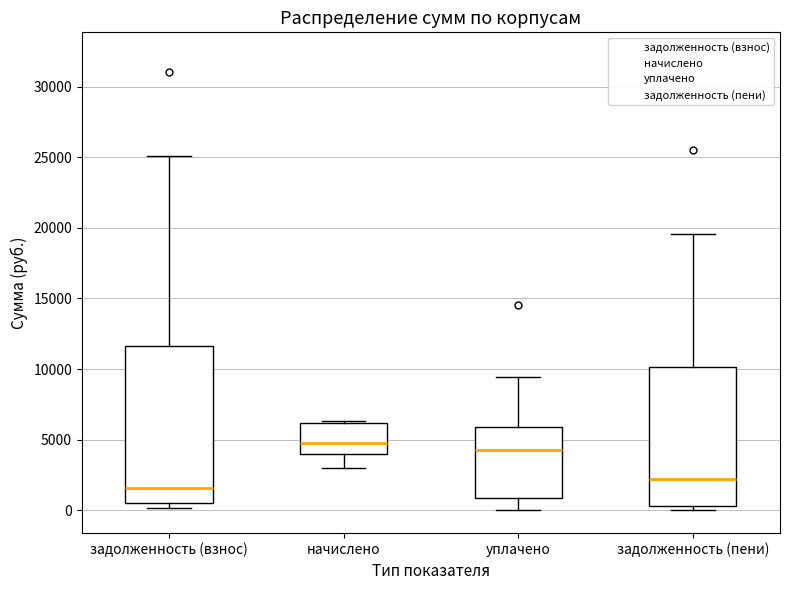

Reading left to right, read every box against the y-axis: the position of its median line, the range the box covers, and the ends of its whiskers. The values are not printed on the chart, so give them approximately, as read against the axis.

задолженность (взнос): median 1500, box 500 to 11500, whiskers 0 to 25000
начислено: median 5000, box 4000 to 6000, whiskers 3000 to 6500
уплачено: median 4500, box 1000 to 6000, whiskers 0 to 9500
задолженность (пени): median 2000, box 500 to 10000, whiskers 0 to 19500